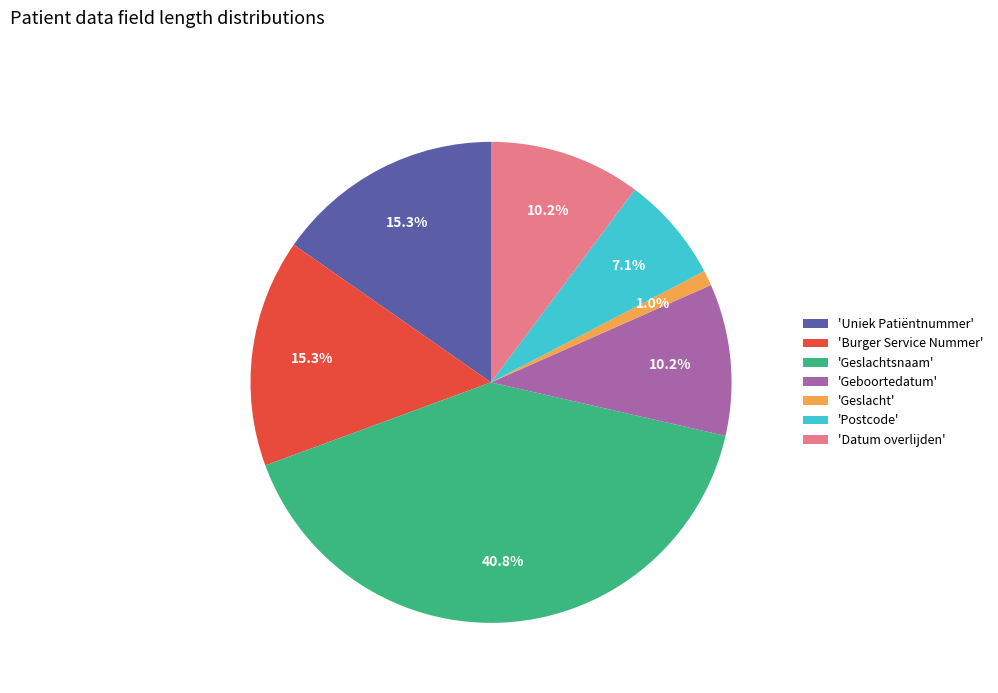

Is there any slice that represents more than half of the pie?

No